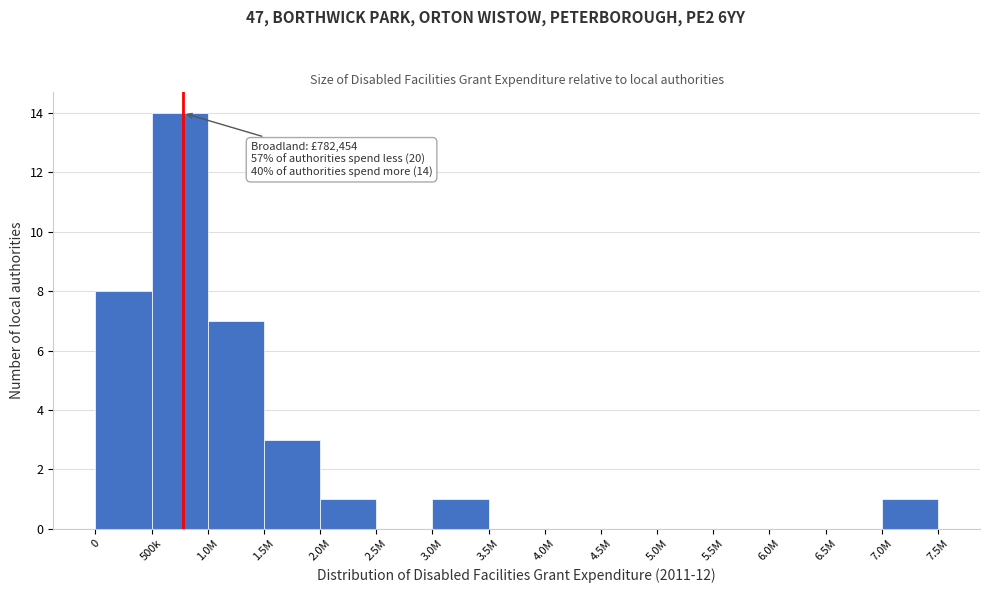

Reading left to right, transcribe all the data shown in this chart.

0=8	500k=14	1.0M=7	1.5M=3	2.0M=1	2.5M=0	3.0M=1	3.5M=0	4.0M=0	4.5M=0	5.0M=0	5.5M=0	6.0M=0	6.5M=0	7.0M=1